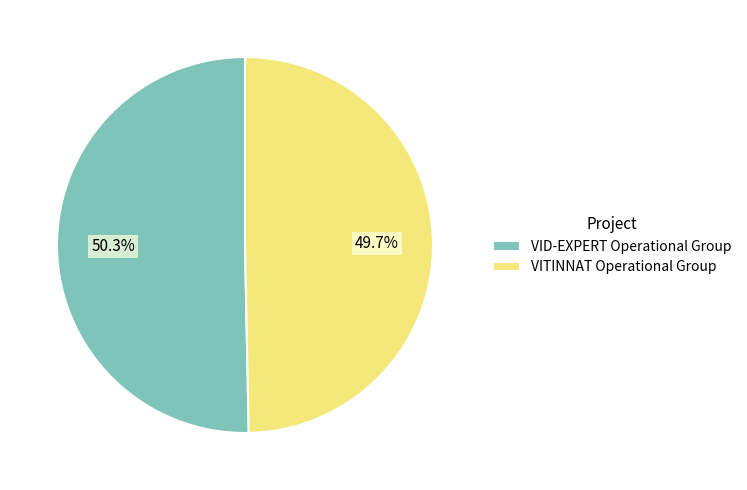

True or false: VID-EXPERT Operational Group accounts for 50% of the total.

True